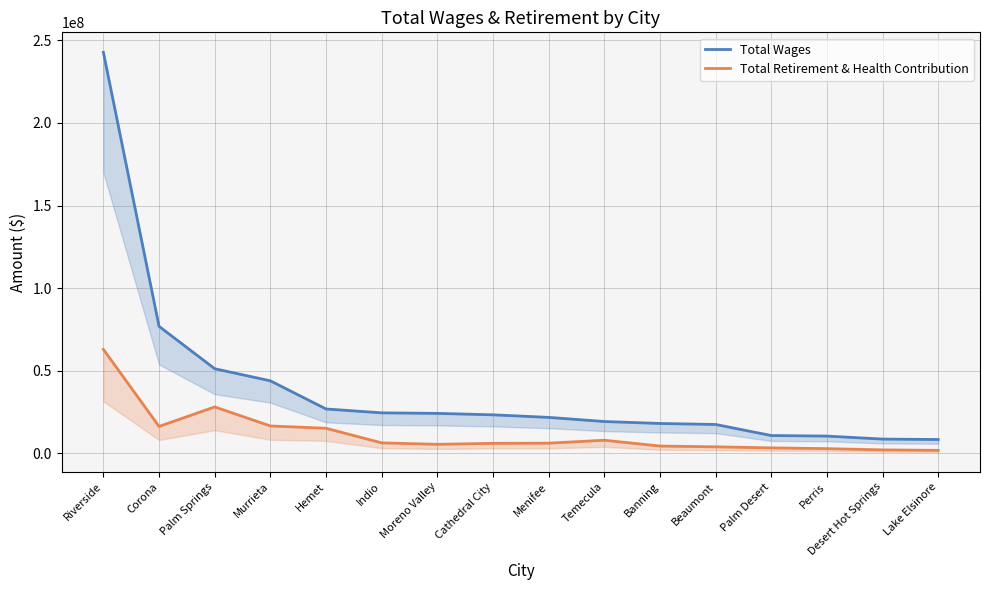

Which series changed the most between Corona and Cathedral City?

Total Wages